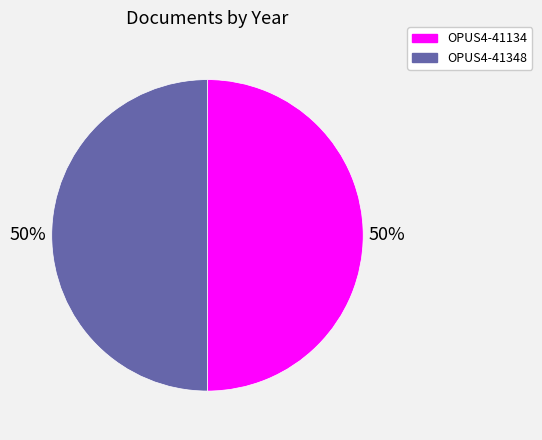

Combined, do OPUS4-41134 and OPUS4-41348 account for over 50%?

Yes